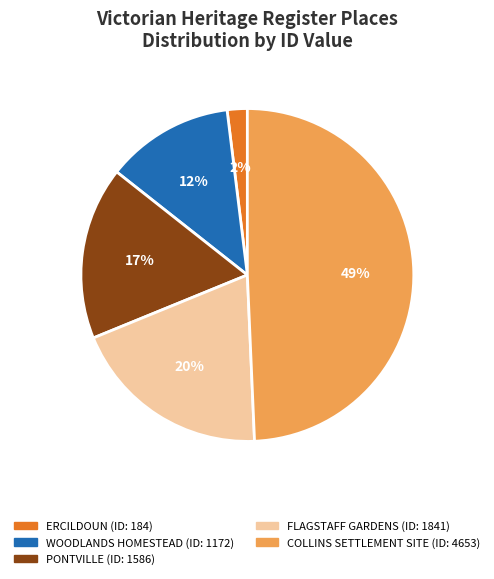

How many segments does this pie chart have?

5